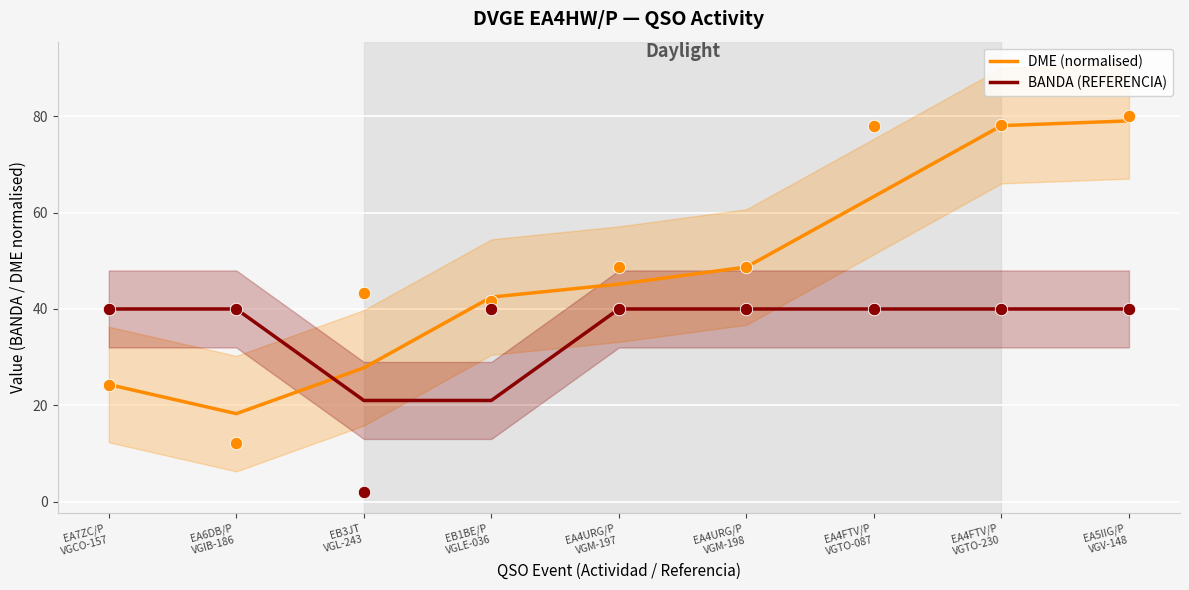

What are all the series names shown in the legend?

DME (normalised), BANDA (REFERENCIA)